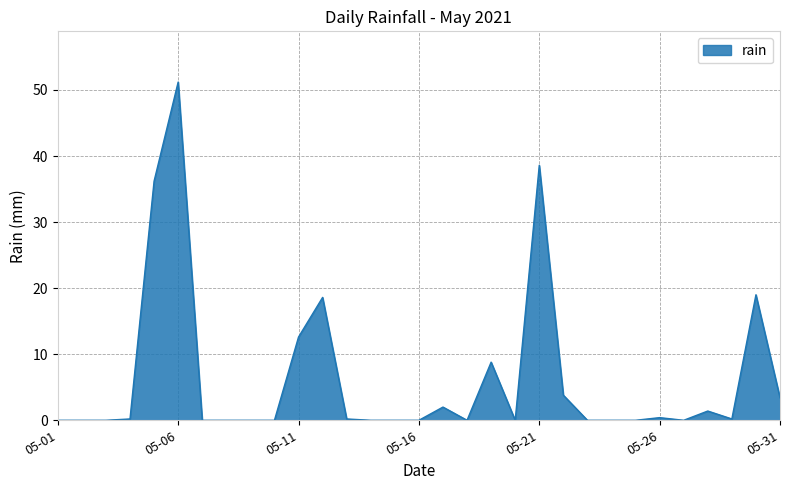

What is the maximum value shown in the chart?

51.2